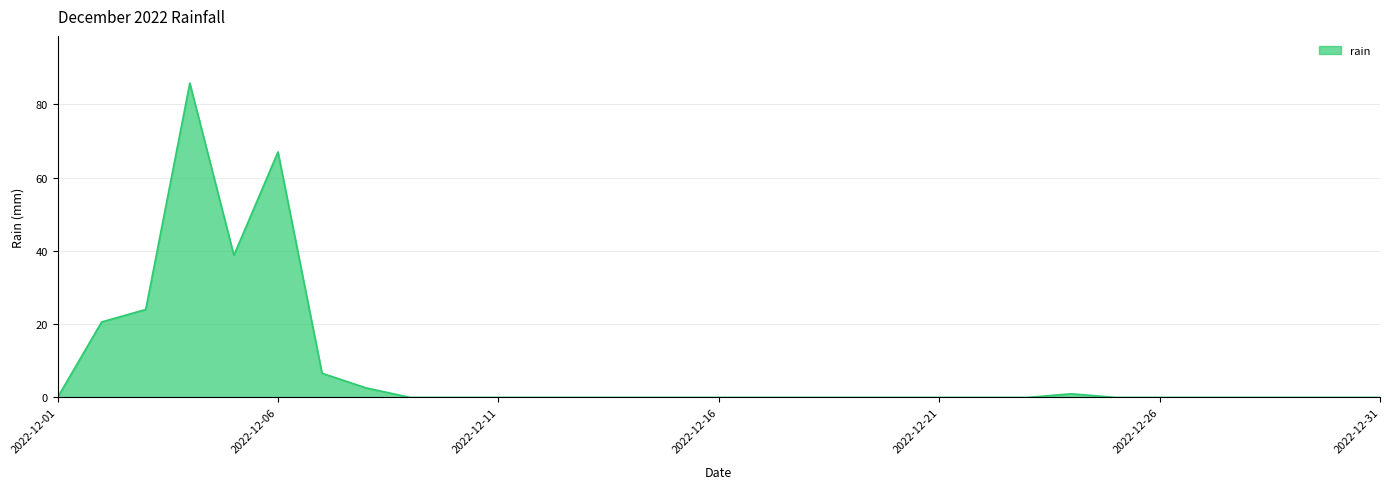

How many lines are shown in the chart?

1